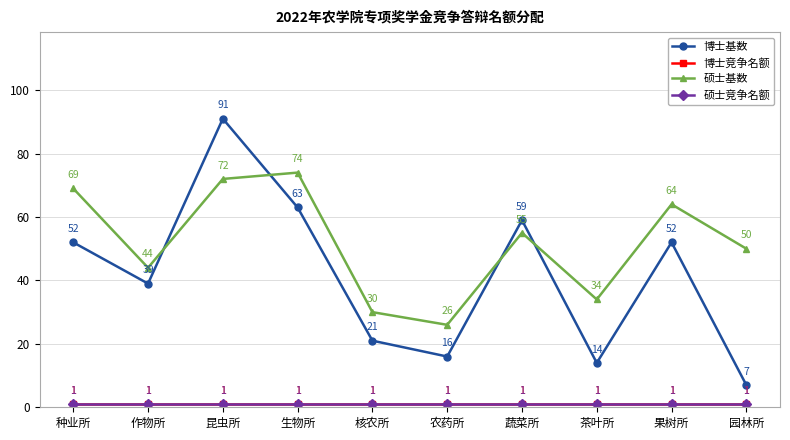

What is the value of the 博士竞争名额 point at the 10th from the left?

1